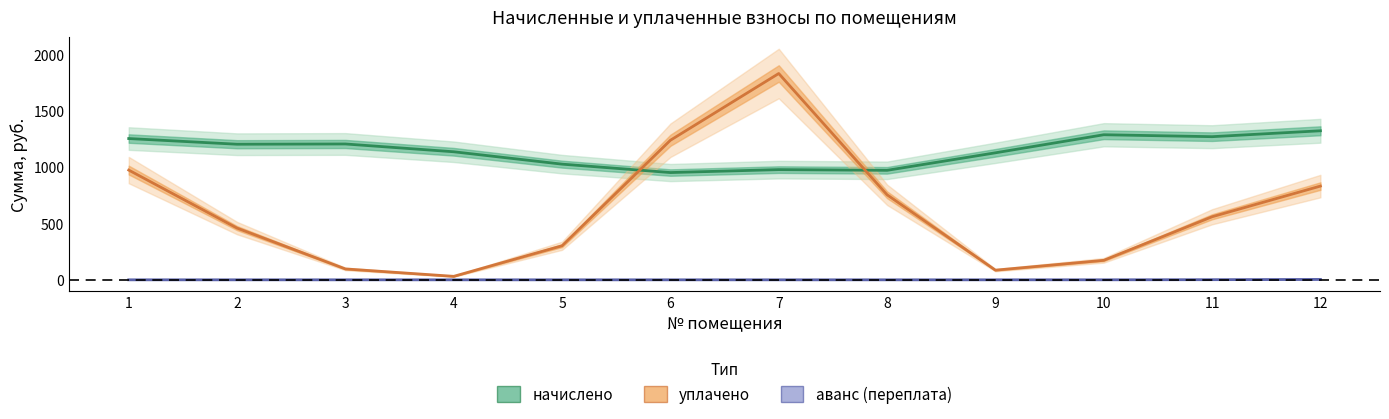

What are all the series names shown in the legend?

начислено, уплачено, аванс (переплата)